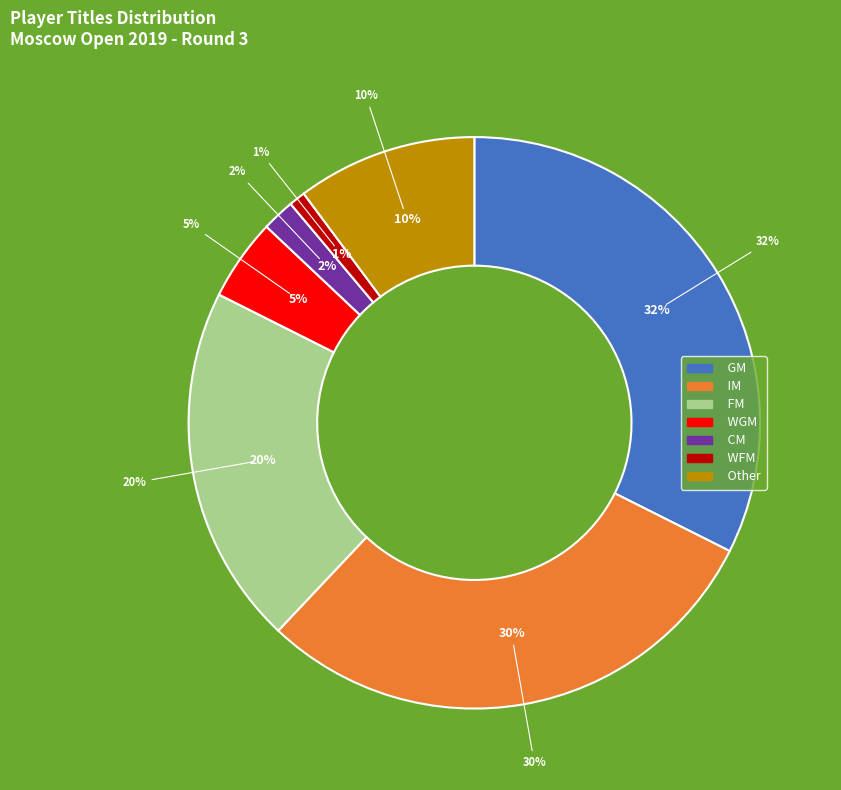

Which slice is the largest?

GM